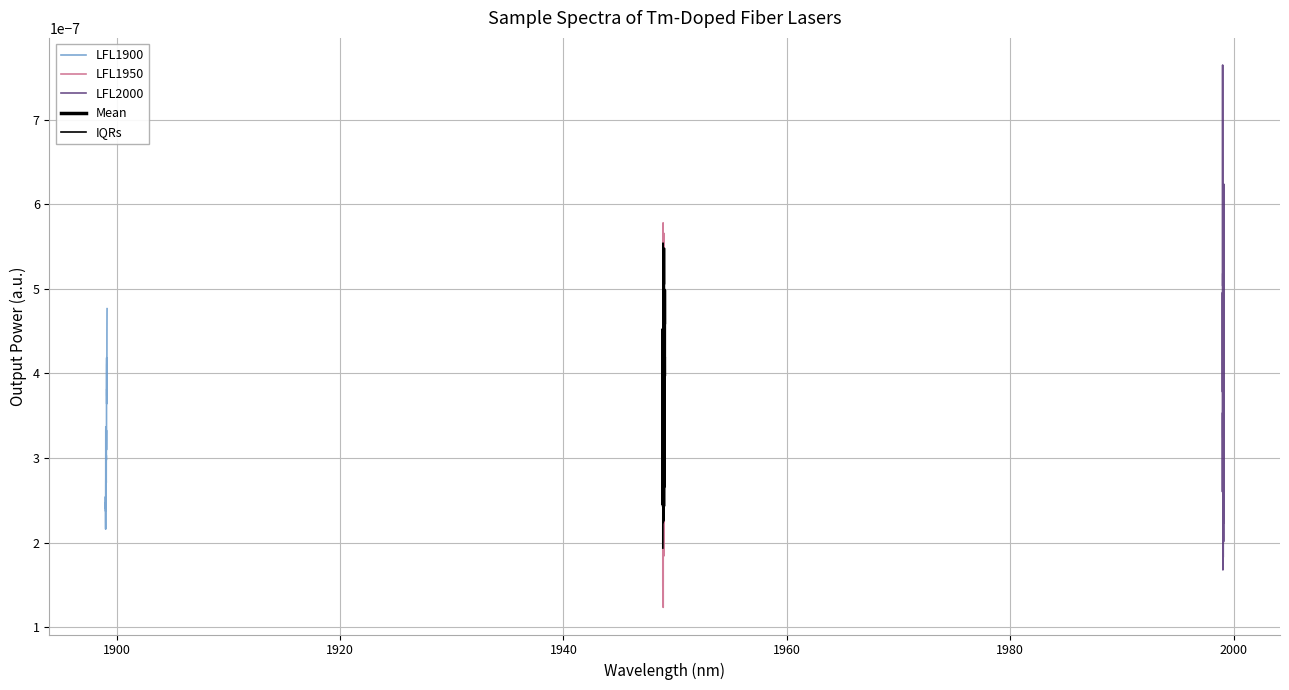

True or false: LFL2000 and IQRs intersect in this chart.

True